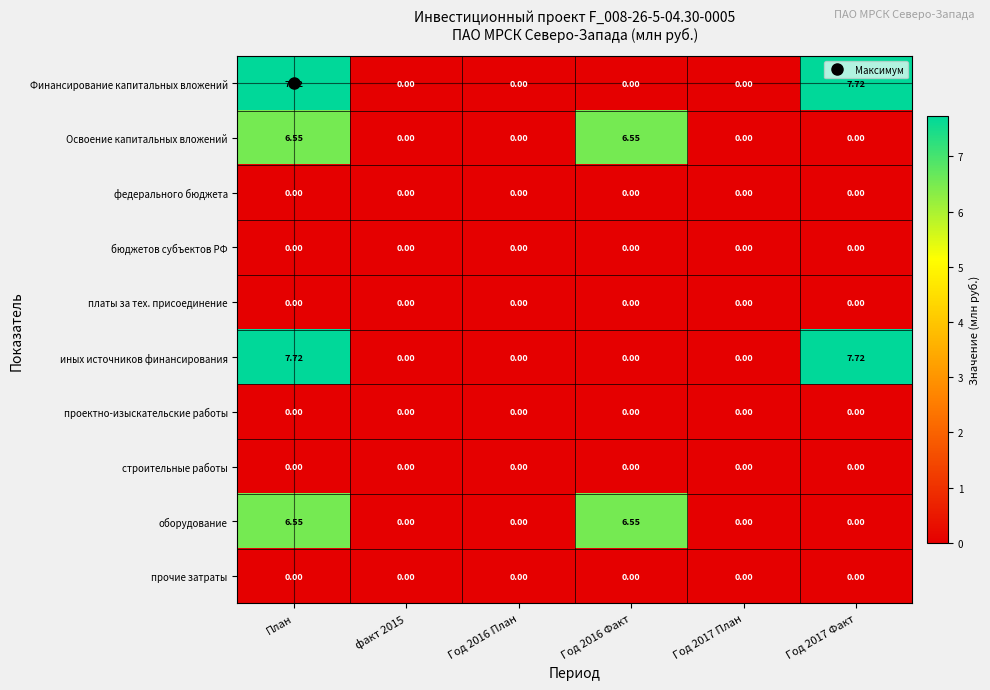

At which category is the sum across all series the highest?

План